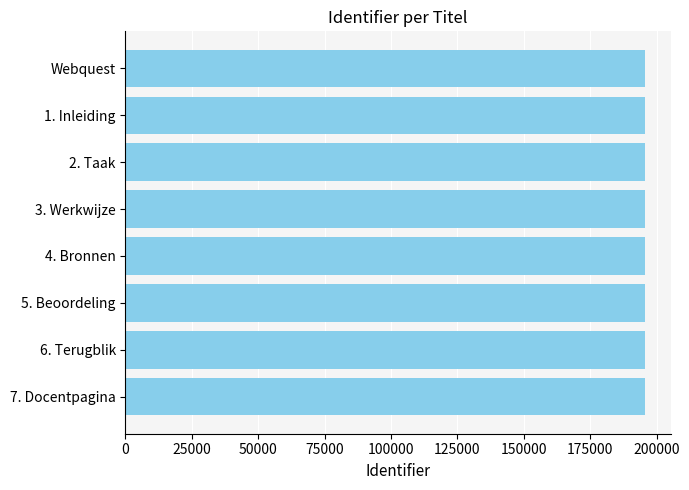

The value at 3. Werkwijze is 195450. True or false?

True